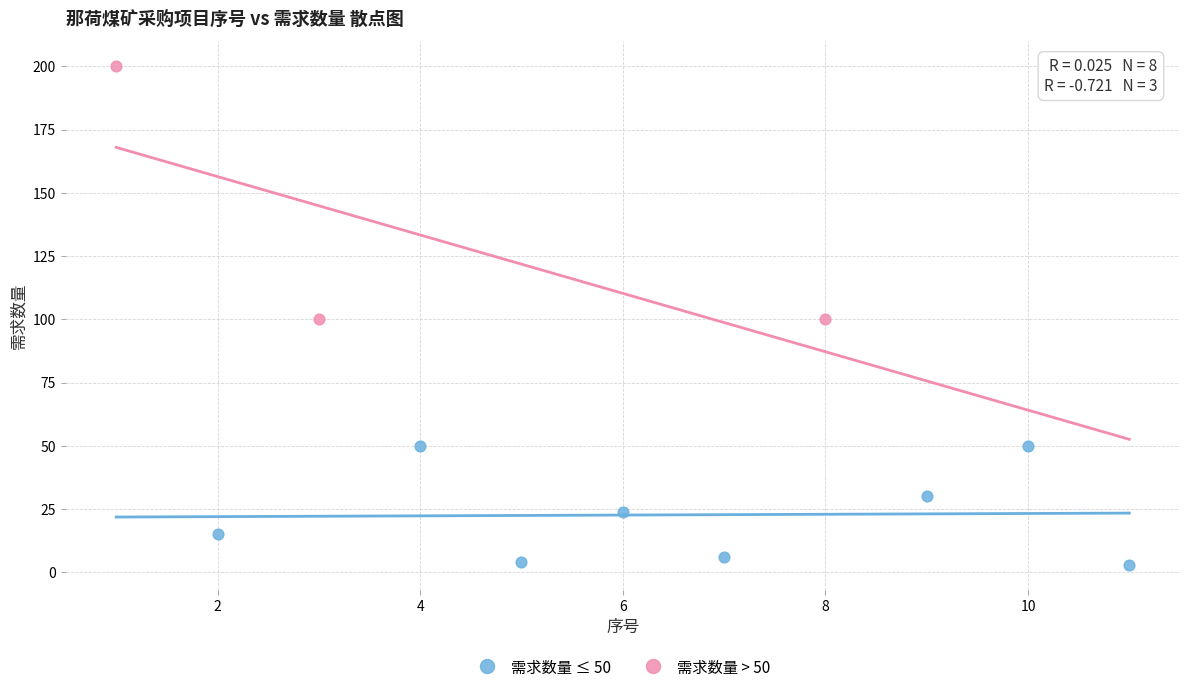

Which series reaches the maximum Y coordinate?

需求数量 > 50